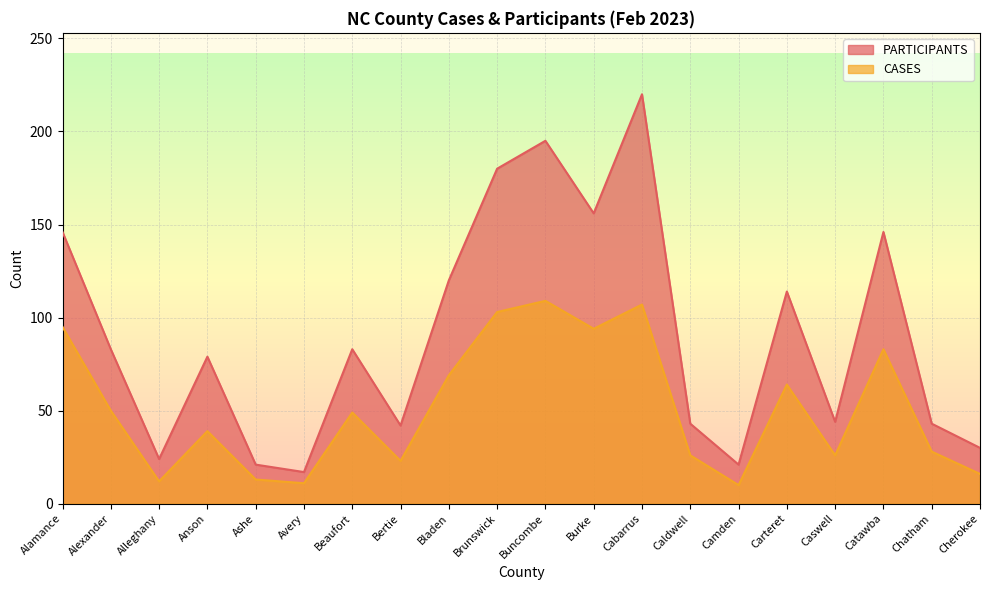

The value of CASES at Brunswick is 60. True or false?

False